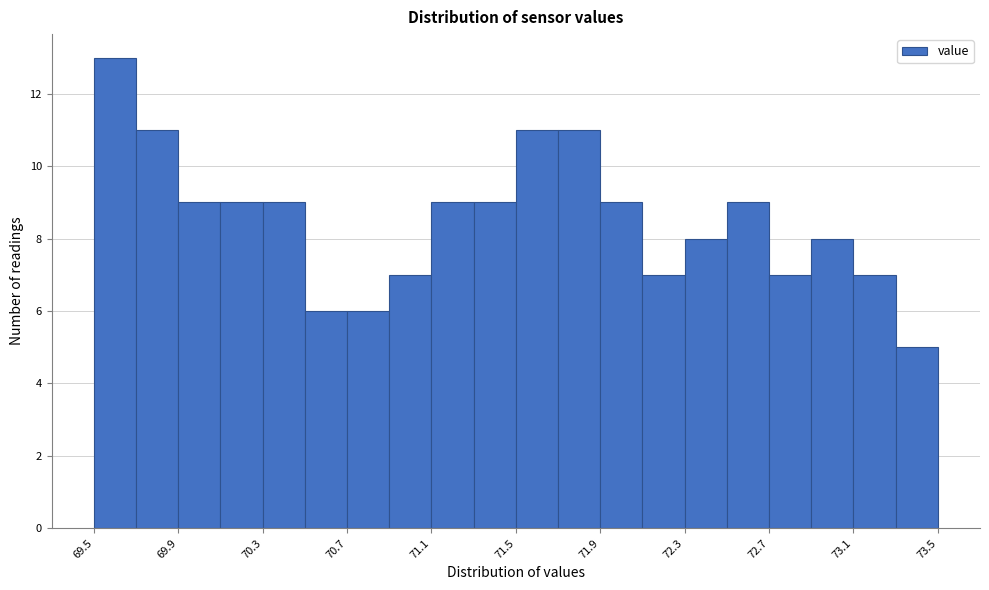

Which range on the x-axis has the tallest bar?

69.5 to 69.7